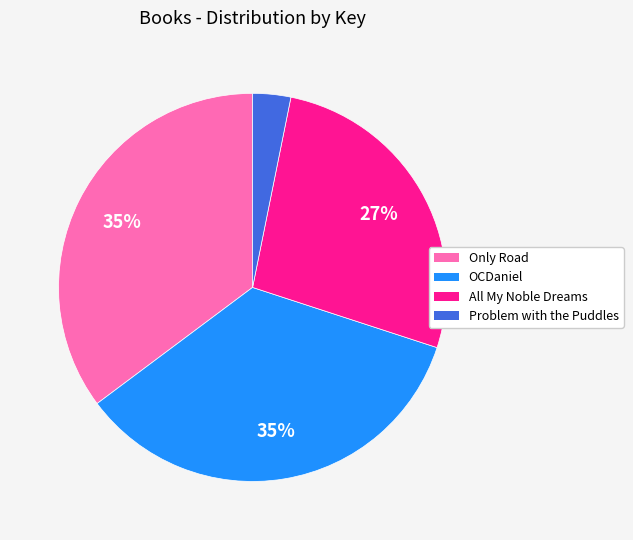

Does OCDaniel represent more than half of the total?

No